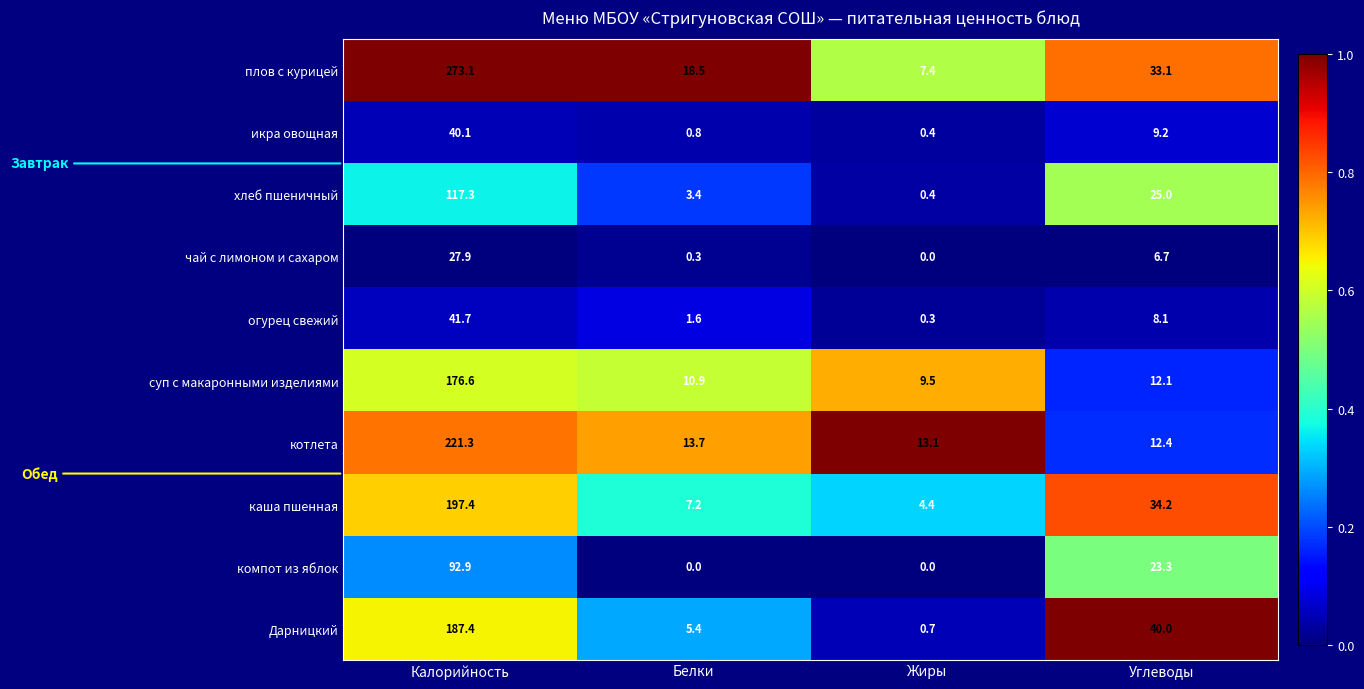

What is the maximum value shown in the chart?

273.1